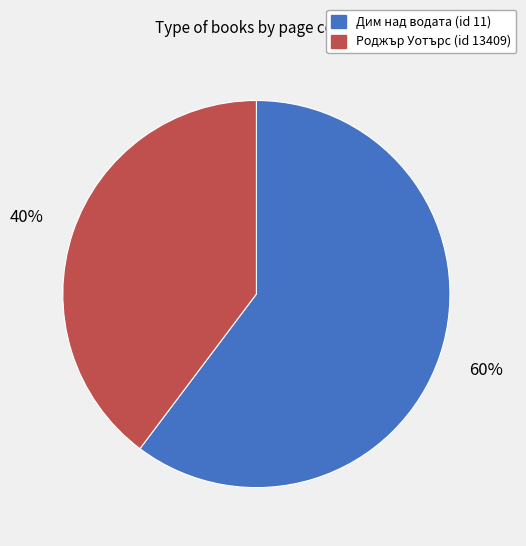

How many slices are in this pie chart?

2